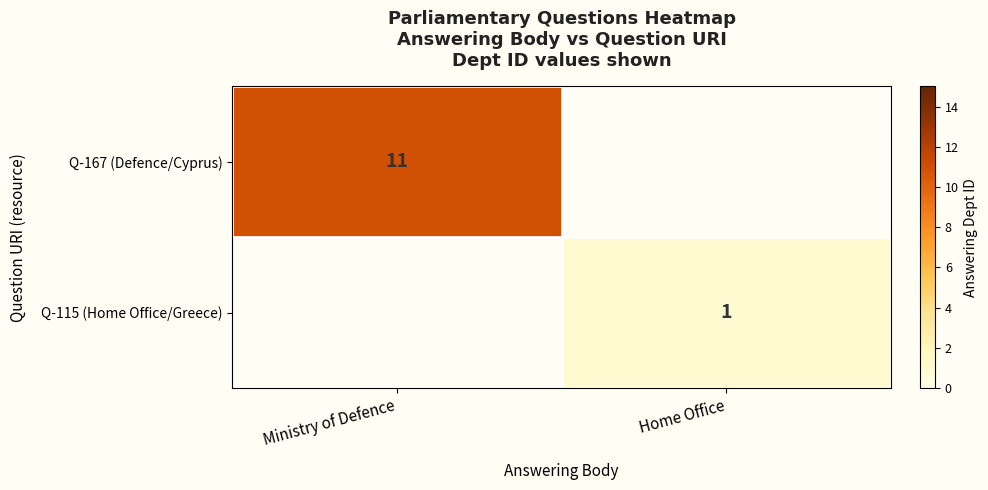

What is the minimum value shown in the chart?

1.0